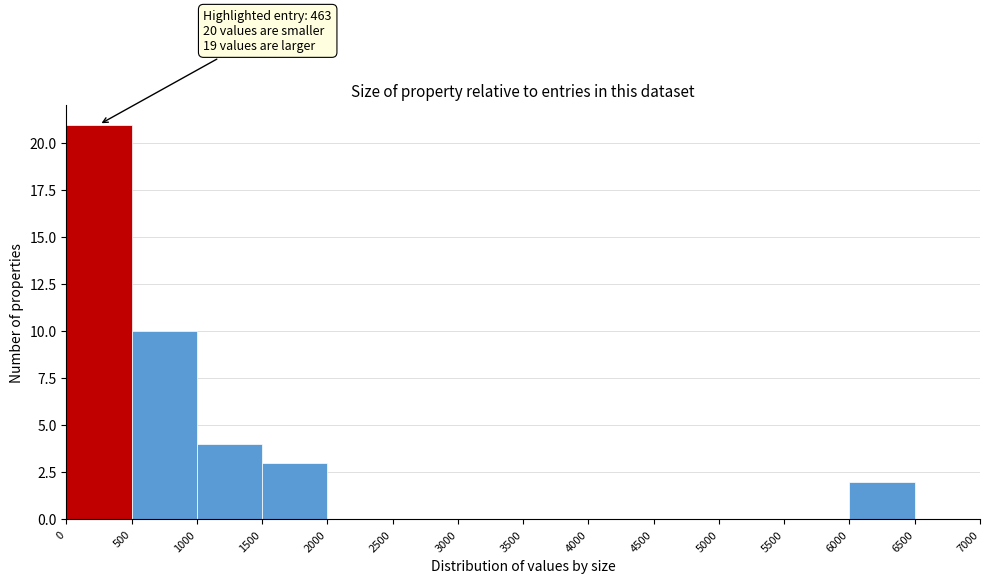

Over which range of the x-axis is the bar tallest?

0 to 500